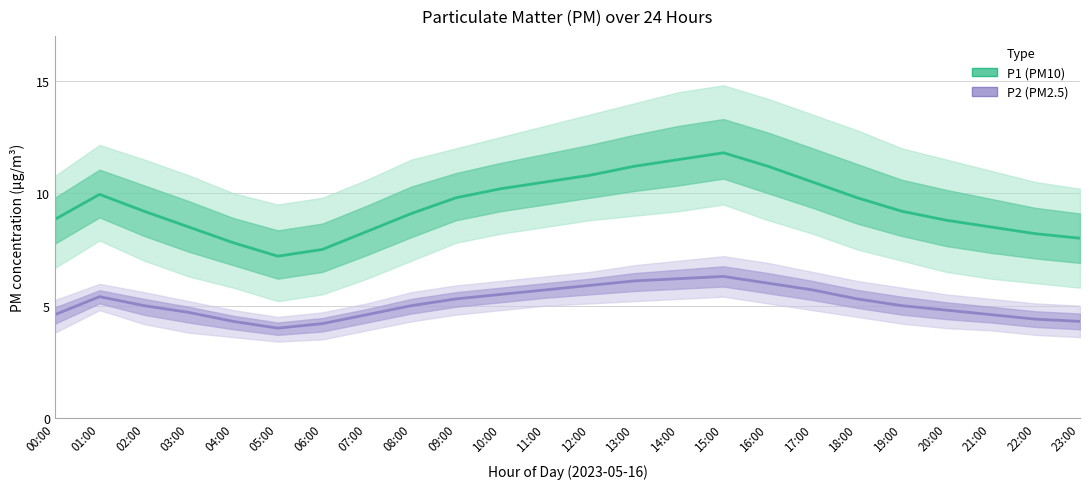

True or false: P1 (PM10) Estimate and P2 (PM2.5) Estimate cross at least once.

False